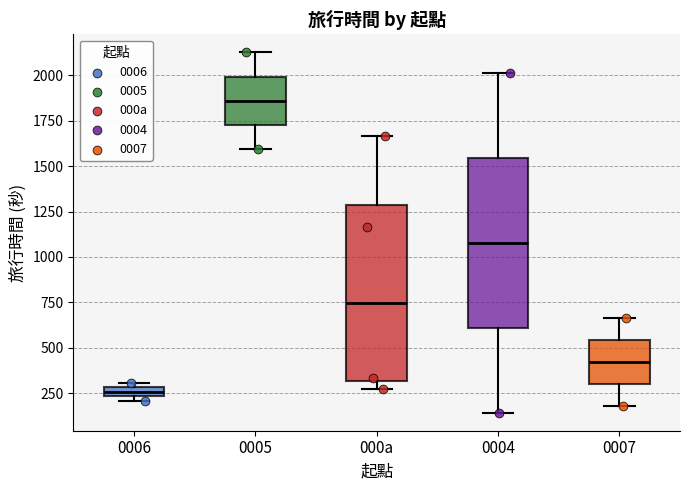

Which box has the highest median line?

0005